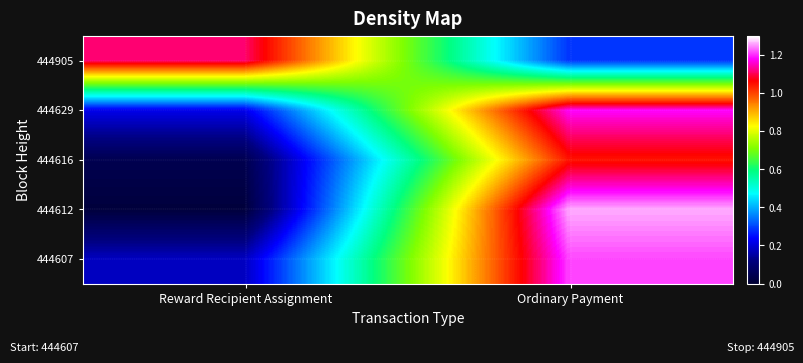

Rank the series at Ordinary Payment from highest to lowest value.

444612, 444607, 444629, 444616, 444905